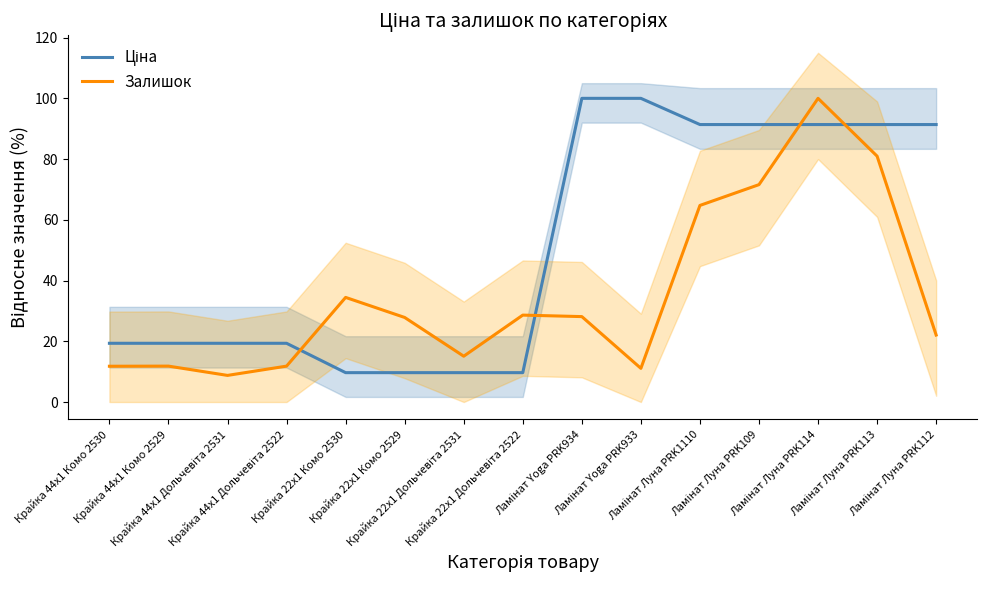

Where is Ціна nearest to the value 54?

Крайка 44x1 Комо 2530